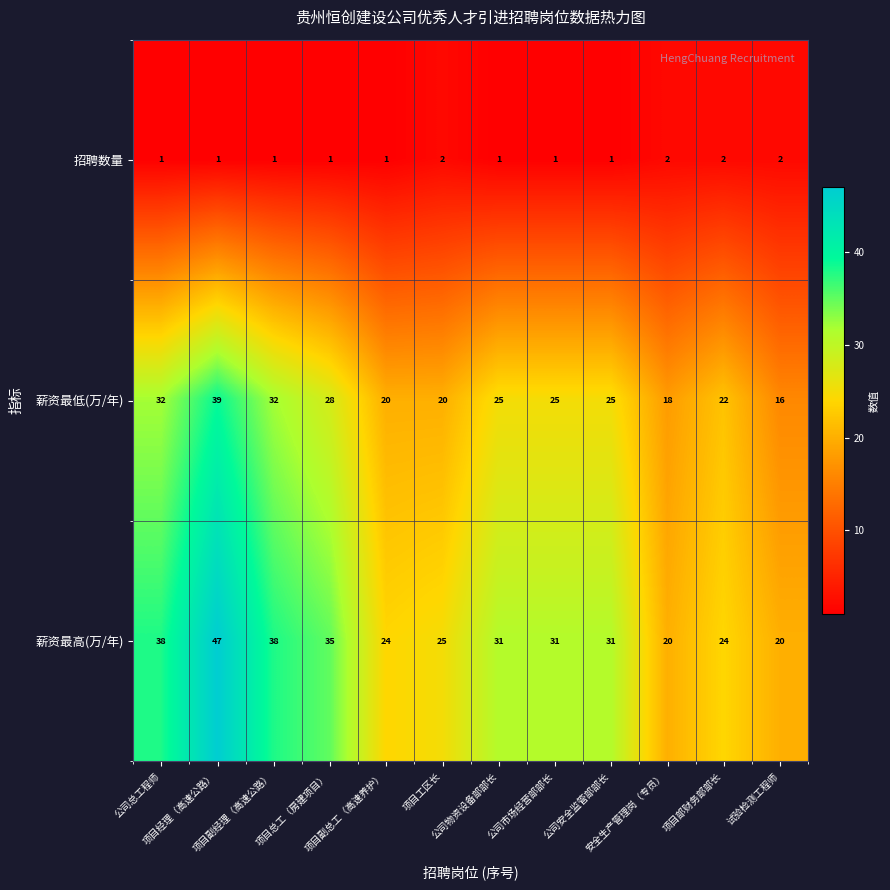

At which category is the sum across all series the highest?

项目经理（高速公路）